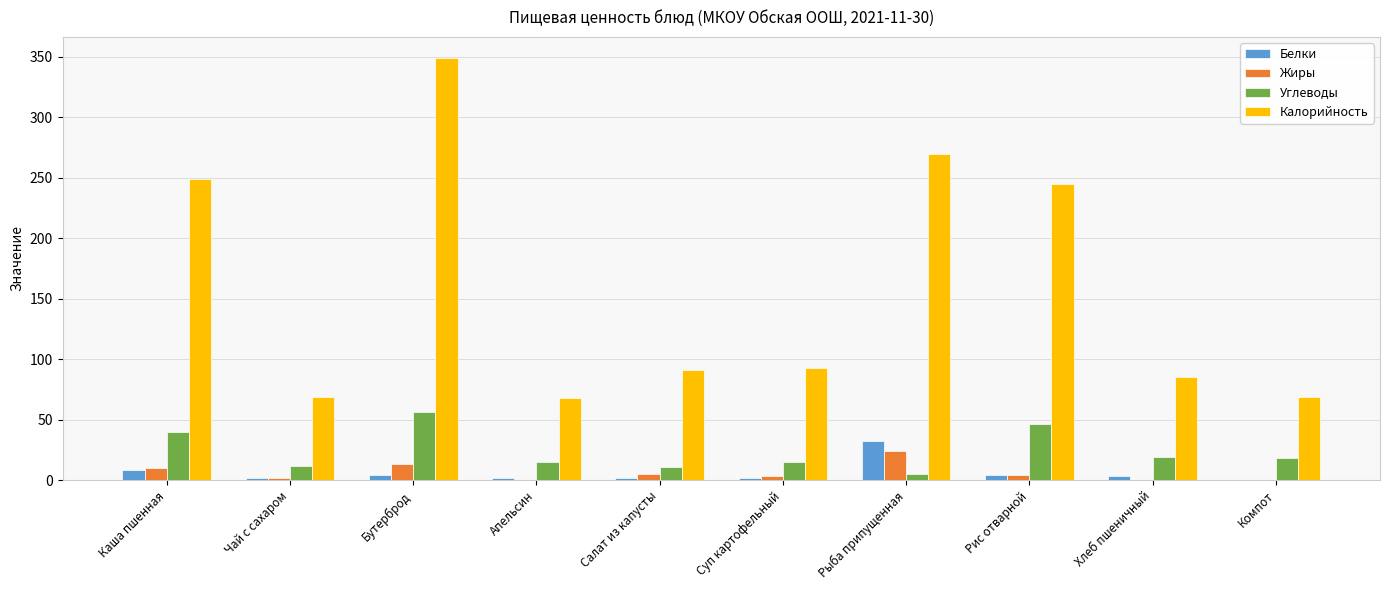

Between Рис отварной and Компот, which series saw the biggest shift?

Калорийность